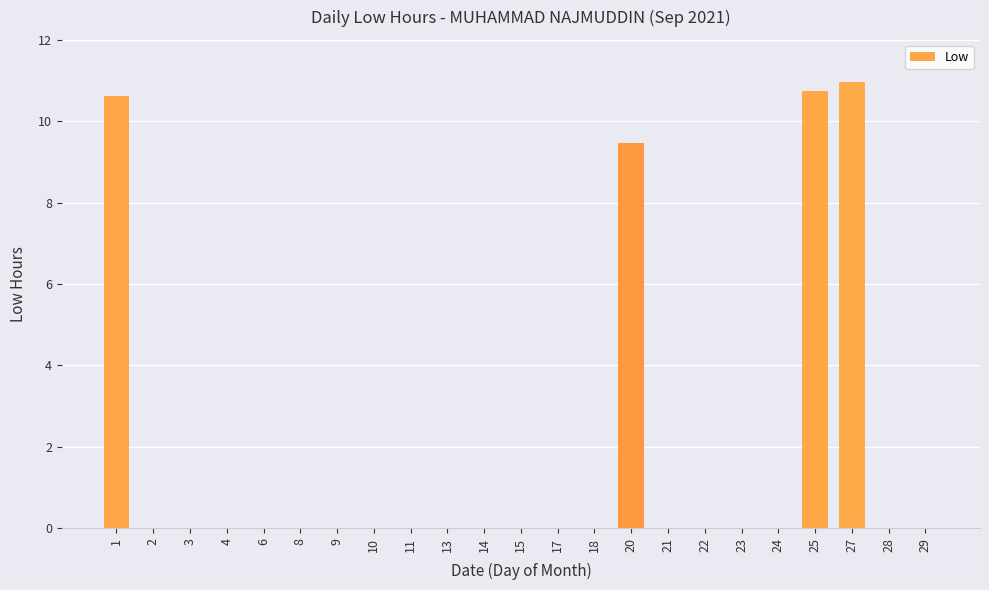

What is the change in value from 22 to 27?

+11.0